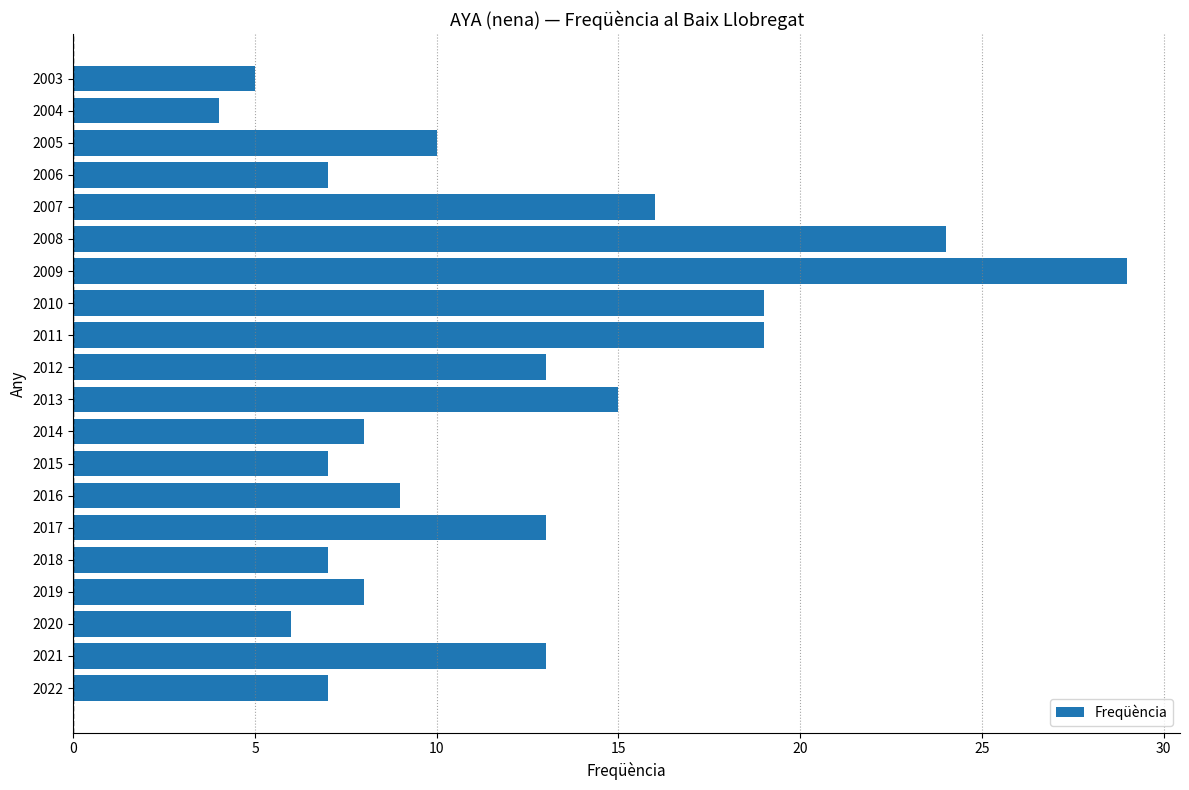

True or false: the data shows 6 at 2004.

False